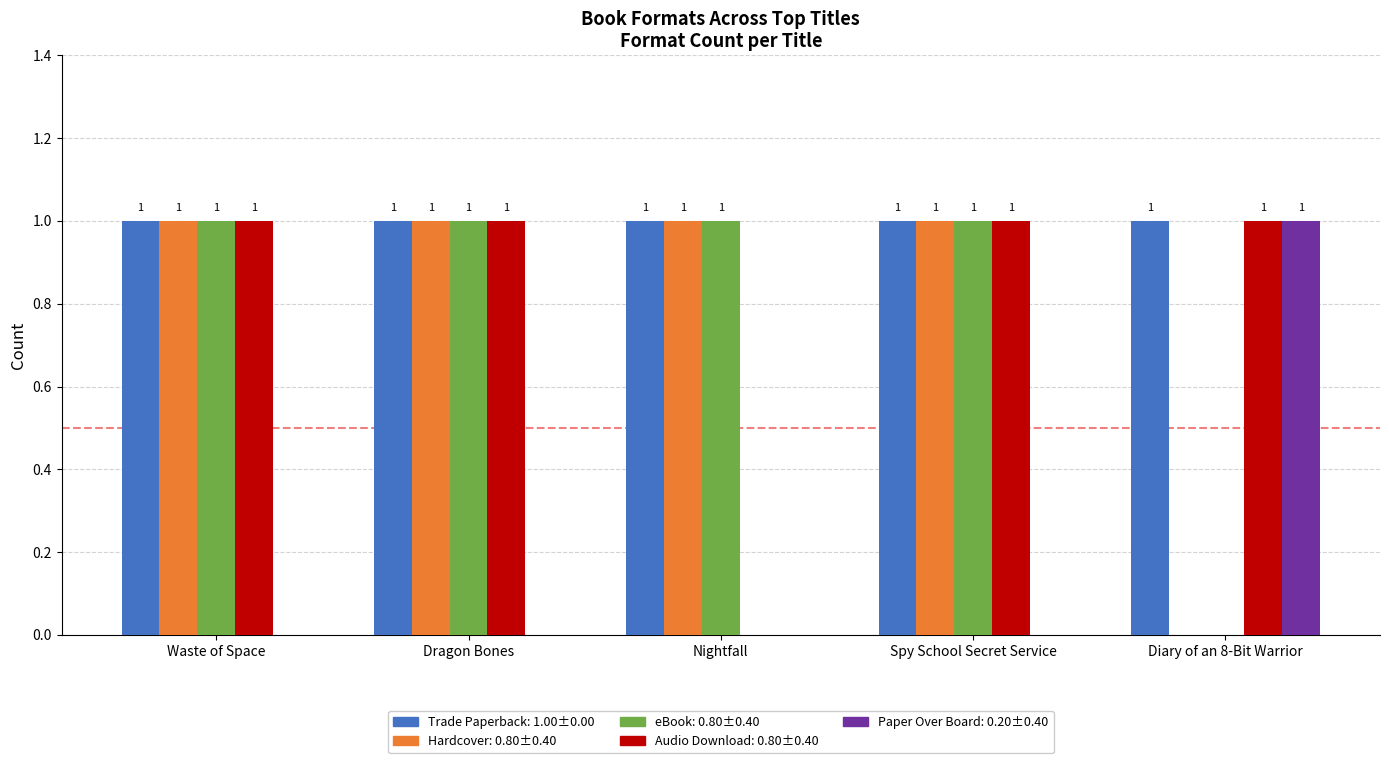

What is the total value across all series at Diary of an 8-Bit Warrior?

3